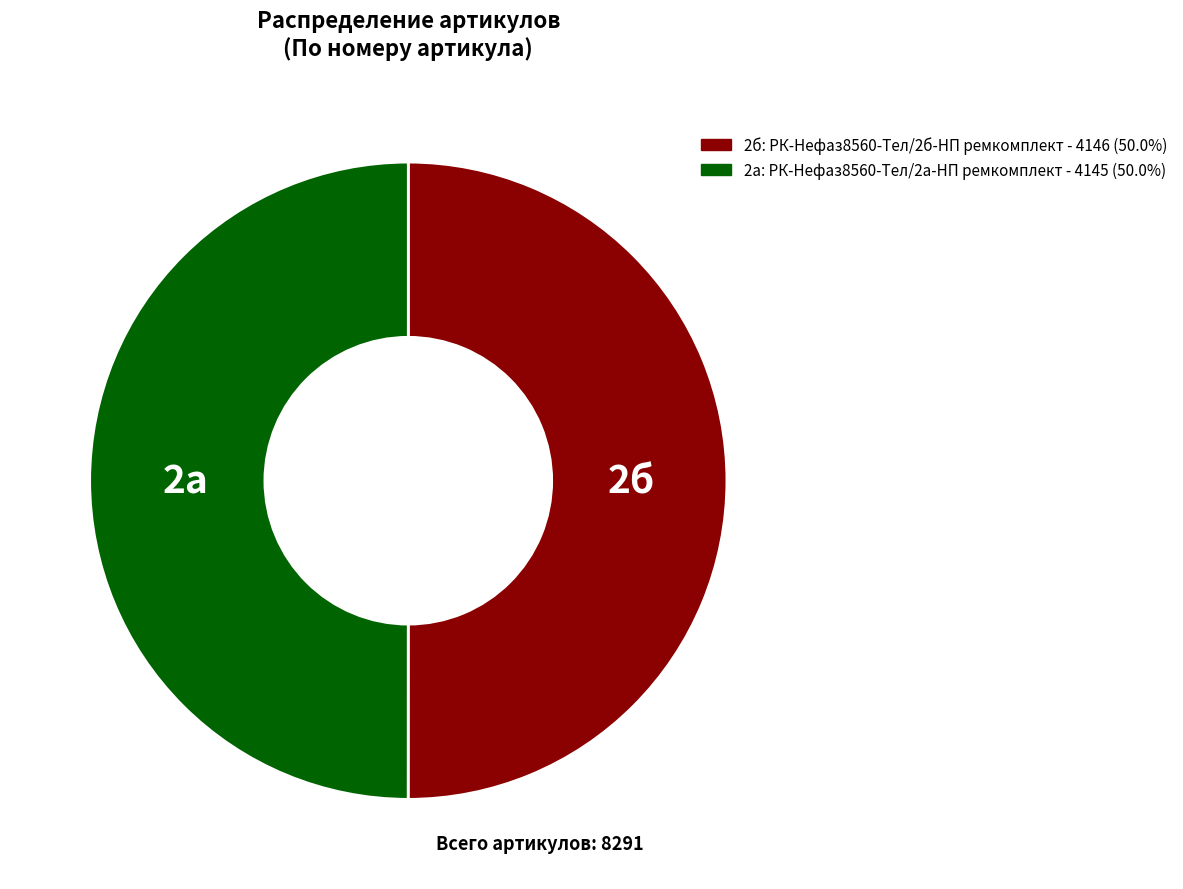

Does any single category account for the majority?

Yes